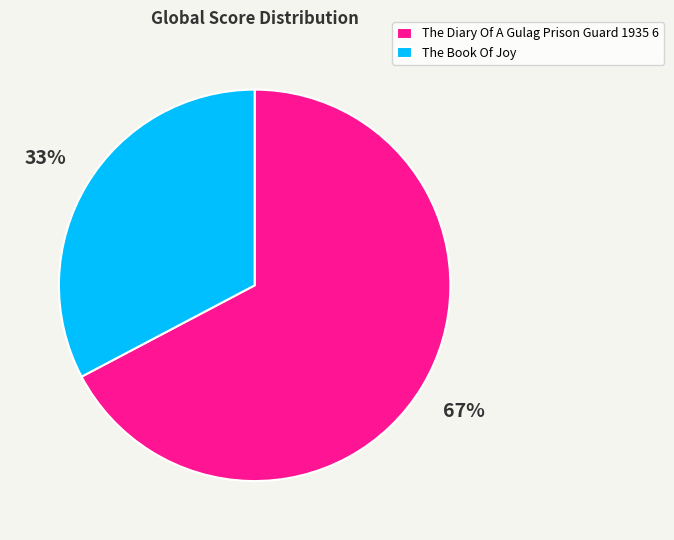

Do The Diary Of A Gulag Prison Guard 1935 6 and The Book Of Joy together represent more than half of the pie?

Yes